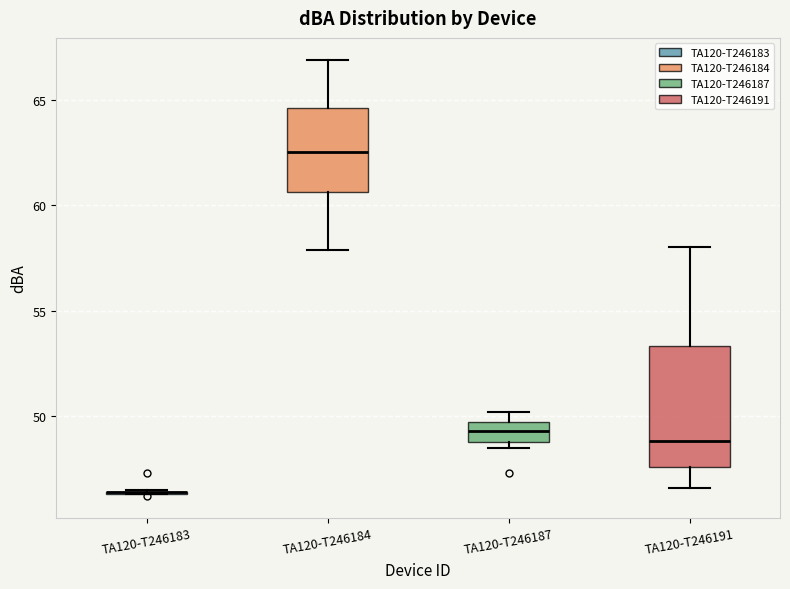

Reading left to right, transcribe this box plot: for each box, give where its median line is, the range the box spans, and where its two whiskers end, as read against the y-axis. The values are not printed on the chart, so give them approximately, as read against the axis.

TA120-T246183: box collapsed to a line at 46.5, whiskers 46.5 to 46.5
TA120-T246184: median 62.5, box 60.5 to 64.5, whiskers 58.0 to 67.0
TA120-T246187: median 49.5, box 49.0 to 50.0, whiskers 48.5 to 50.0 (just above the box's upper edge)
TA120-T246191: median 49.0, box 47.5 to 53.5, whiskers 46.5 to 58.0